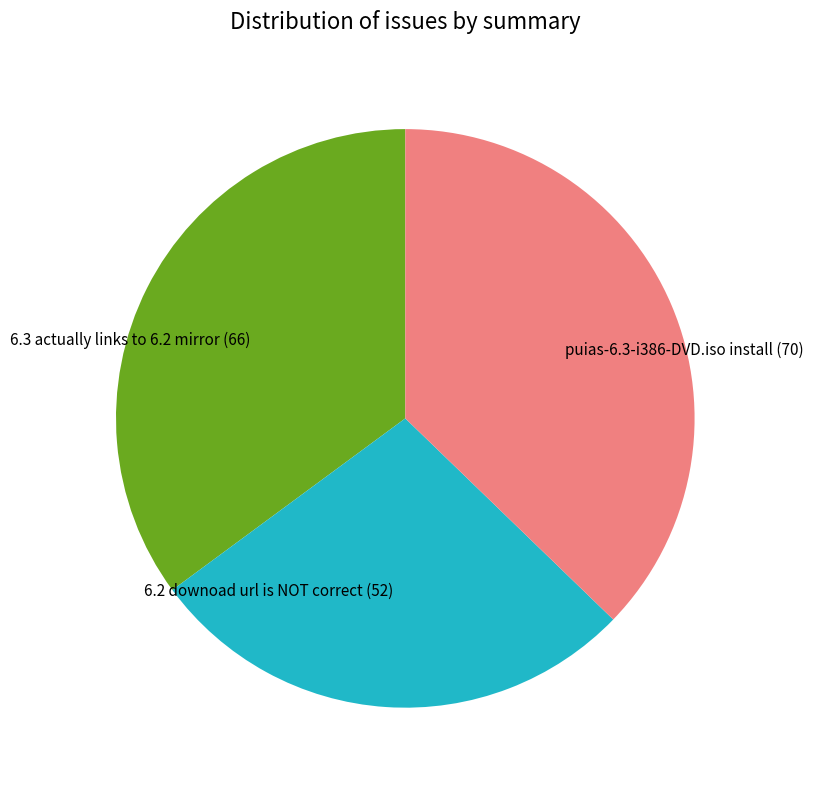

Does puias-6.3-i386-DVD.iso install (70) account for over 50% of the chart?

No